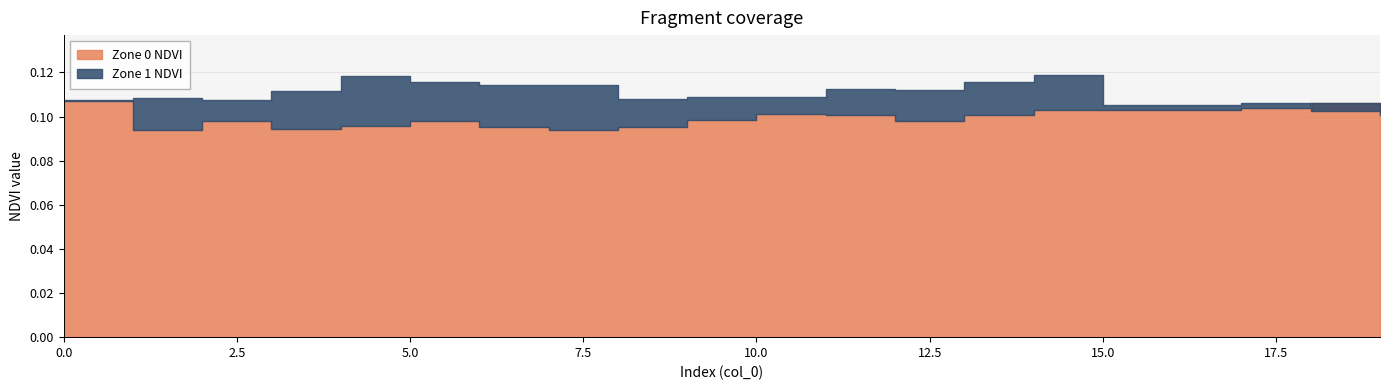

Reading right to left, list all the values displayed in this chart.

Zone 0 NDVI: 19=0.1	18=0.1	17=0.1	16=0.1	15=0.1	14=0.1	13=0.1	12=0.1	11=0.1	10=0.1	9=0.1	8=0.1	7=0.1	6=0.1	5=0.1	4=0.1	3=0.1	2=0.1	1=0.1	0=0.1
Zone 1 NDVI: 19=0.1	18=0.1	17=0.1	16=0.1	15=0.1	14=0.1	13=0.1	12=0.1	11=0.1	10=0.1	9=0.1	8=0.1	7=0.1	6=0.1	5=0.1	4=0.1	3=0.1	2=0.1	1=0.1	0=0.1